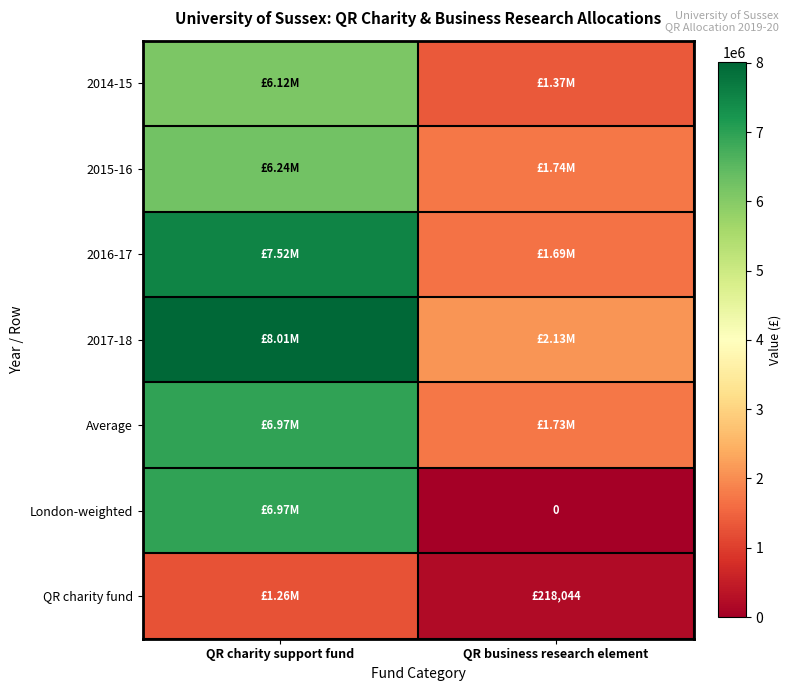

What is the spread (max minus min) of values at QR charity support fund?

6744368